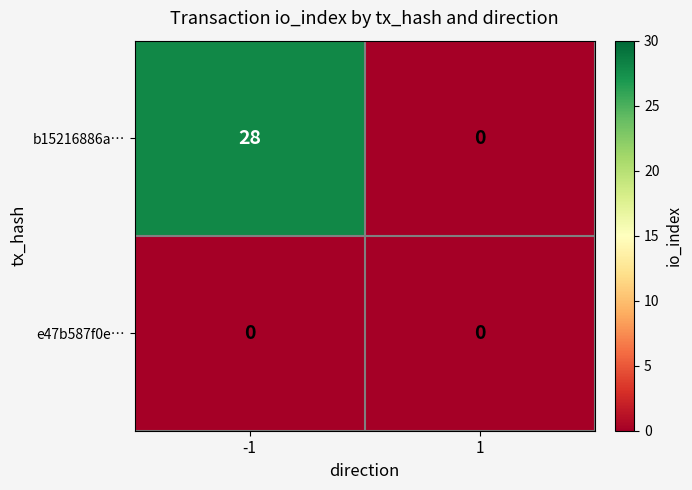

How many data points does each series have?

2